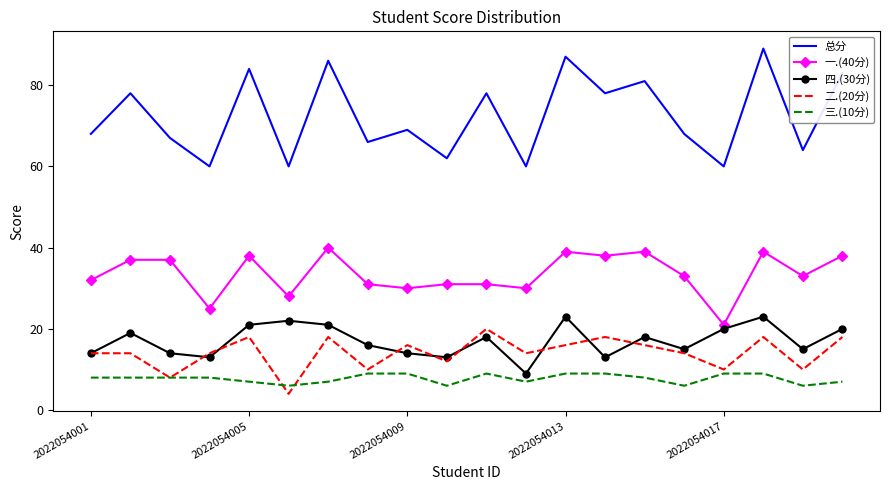

Which series has the largest total across all categories?

总分